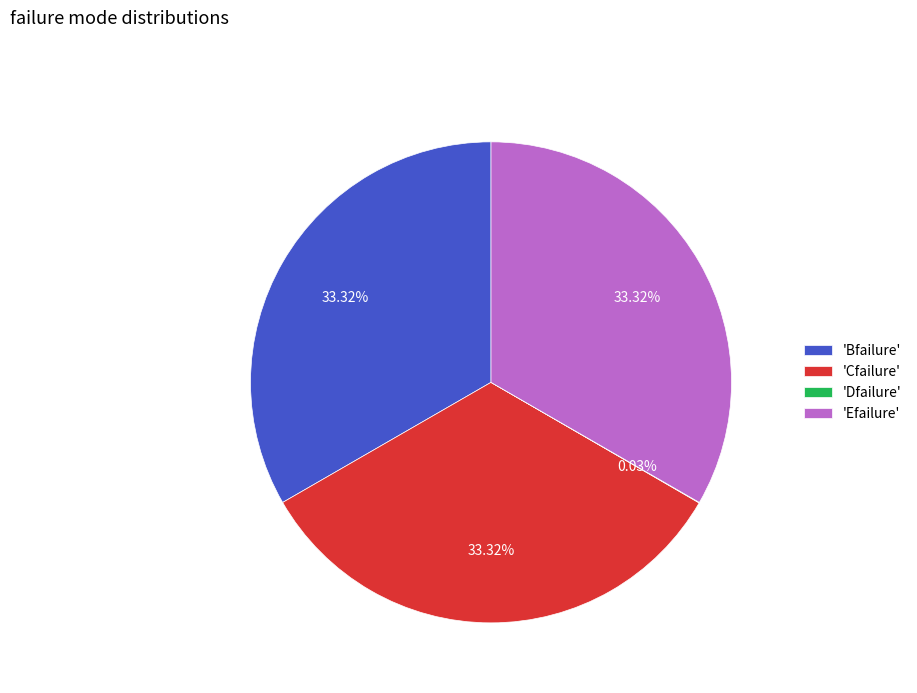

Does any single category account for the majority?

No